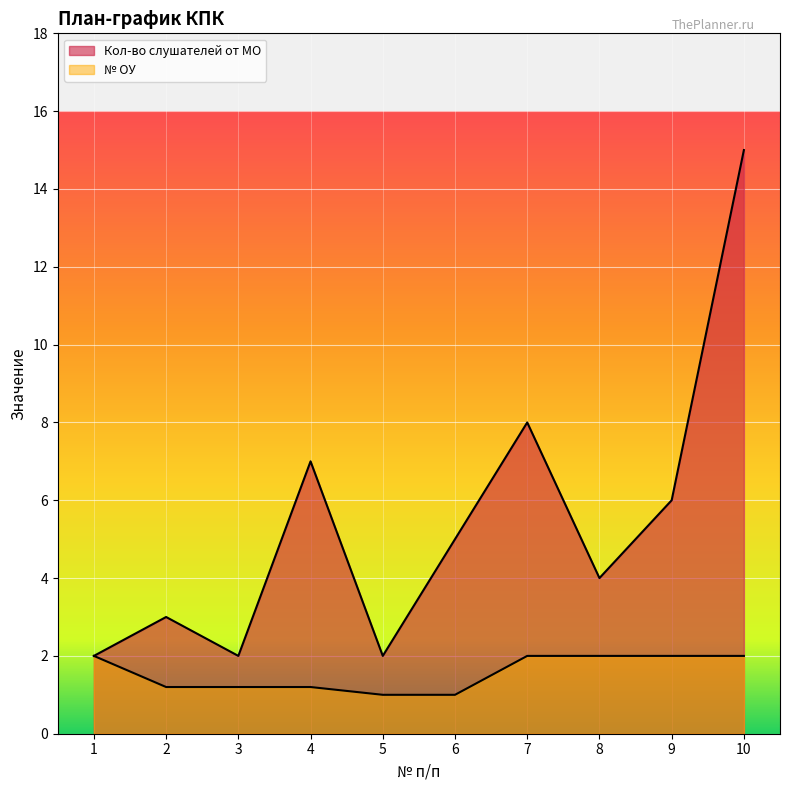

True or false: № ОУ has a value of 2.0 at 1.

True